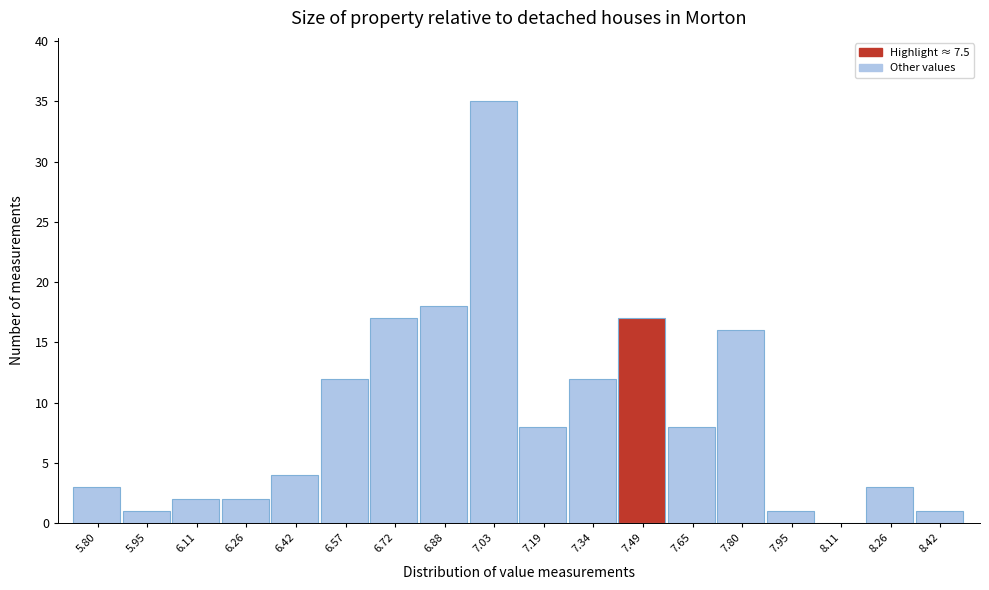

Reading right to left, transcribe all the data shown in this chart.

8.42=1	8.26=3	8.11=0	7.95=1	7.80=16	7.65=8	7.49=17	7.34=12	7.19=8	7.03=35	6.88=18	6.72=17	6.57=12	6.42=4	6.26=2	6.11=2	5.95=1	5.80=3